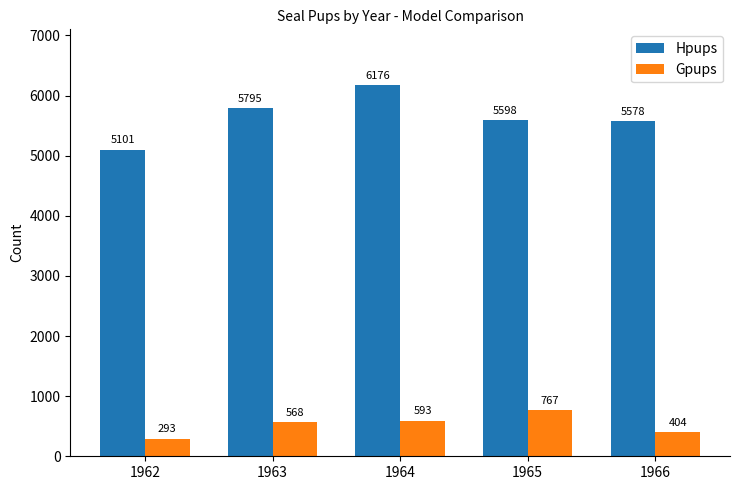

At how many categories does at least one series exceed 4112?

5